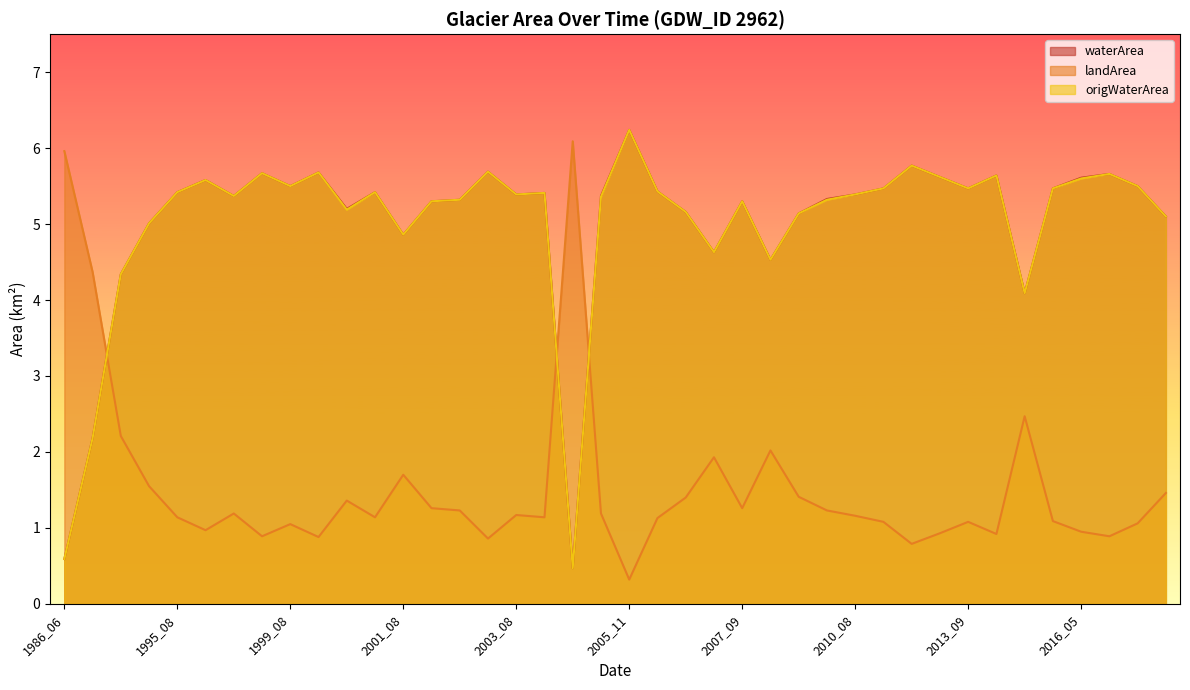

Which has a higher value, 2018_06 or 2017_06?

2017_06